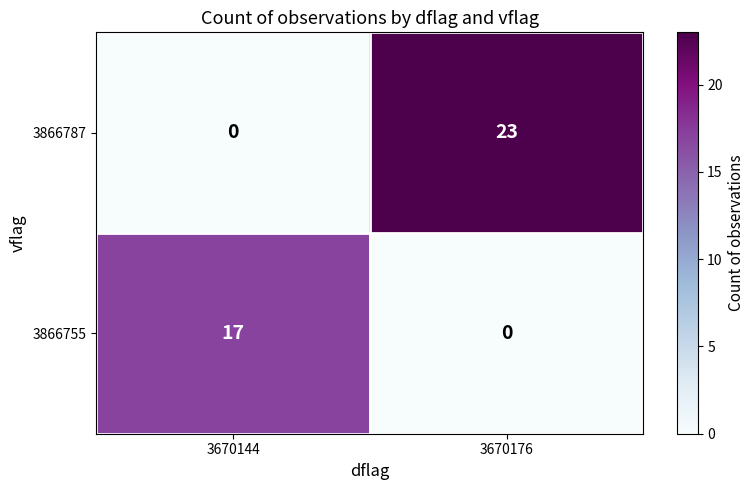

At 3670176, list the series in order from smallest to largest.

3866755, 3866787